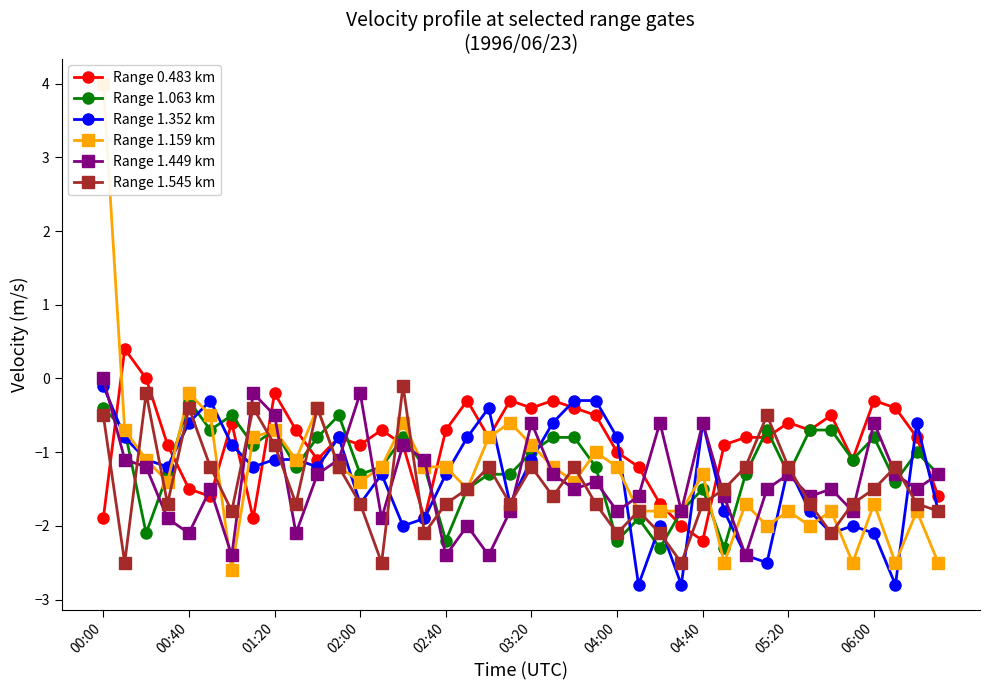

How many lines are shown in the chart?

6